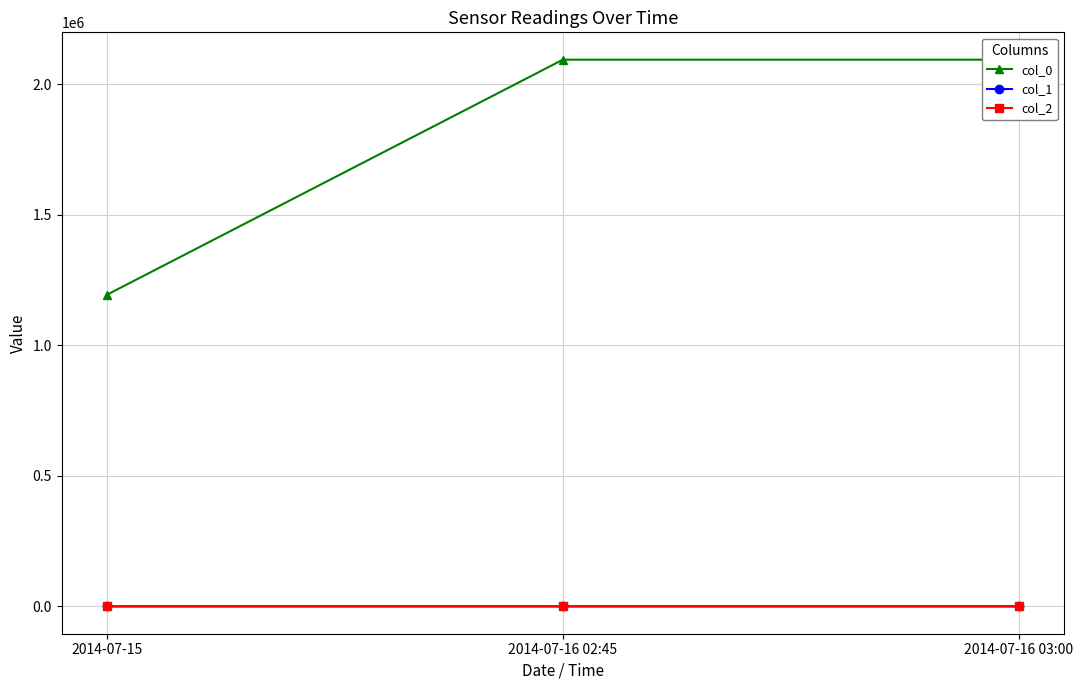

Does the chart display data point markers on the line(s)?

Yes